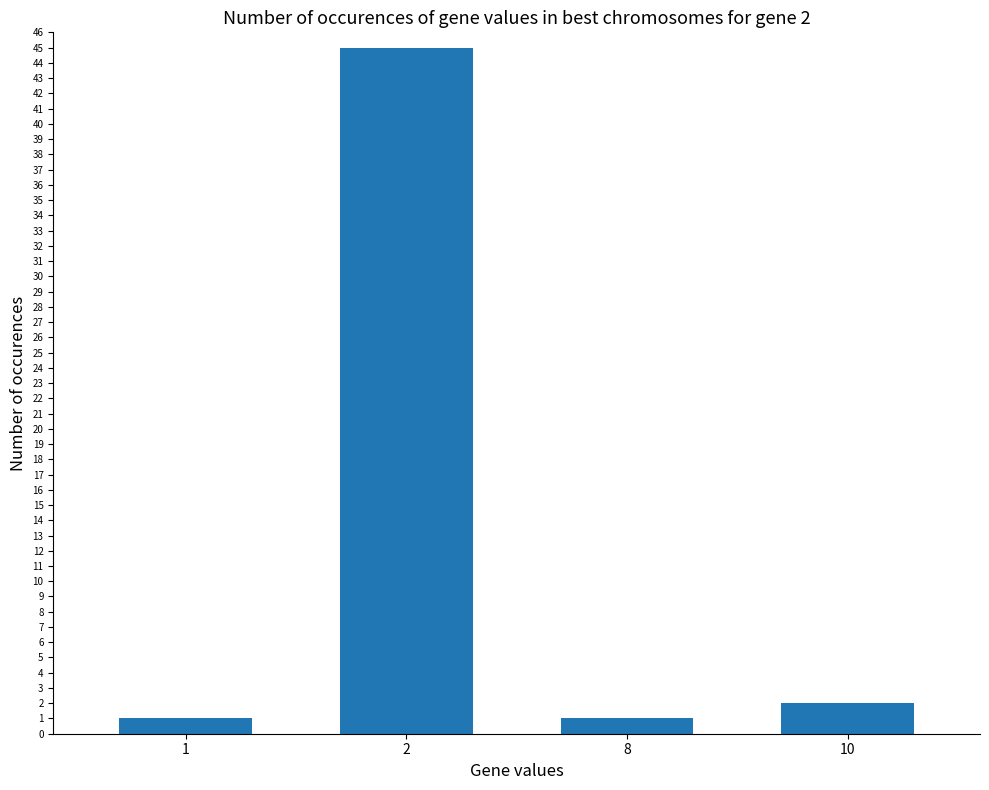

Reading right to left, list all the values displayed in this chart.

10=2	8=1	2=45	1=1